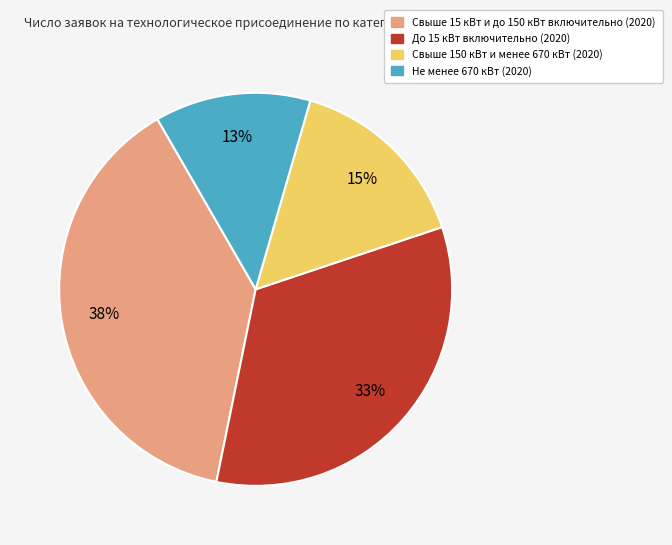

Is the sum of До 15 кВт включительно (2020) and Не менее 670 кВт (2020) greater than half?

No